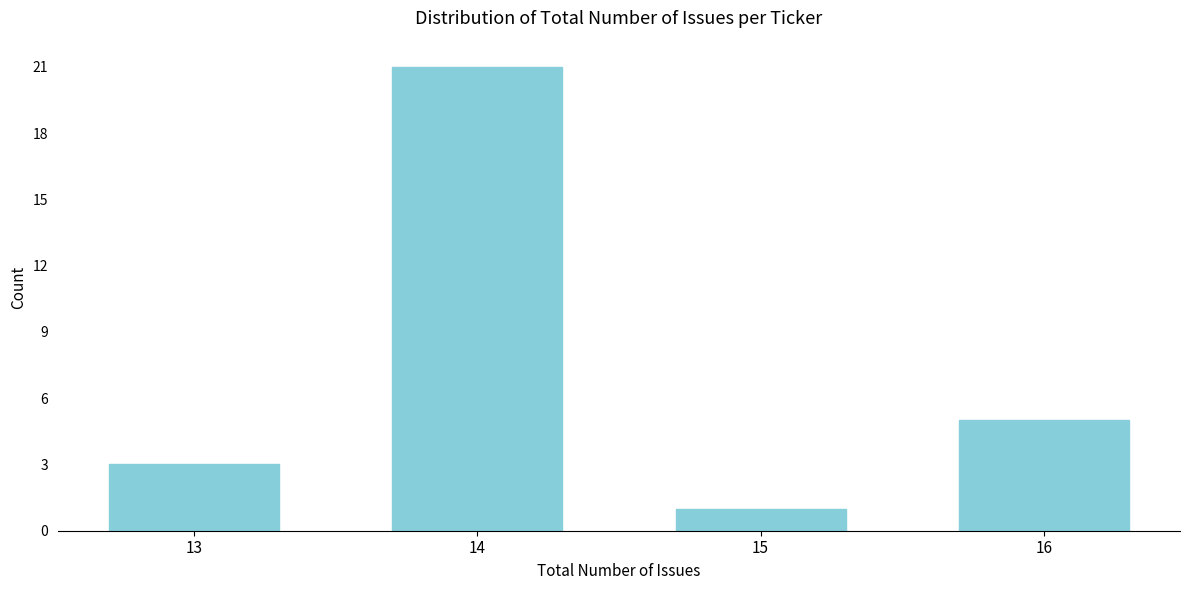

Reading left to right, what are all the values shown in this chart?

3	21	1	5